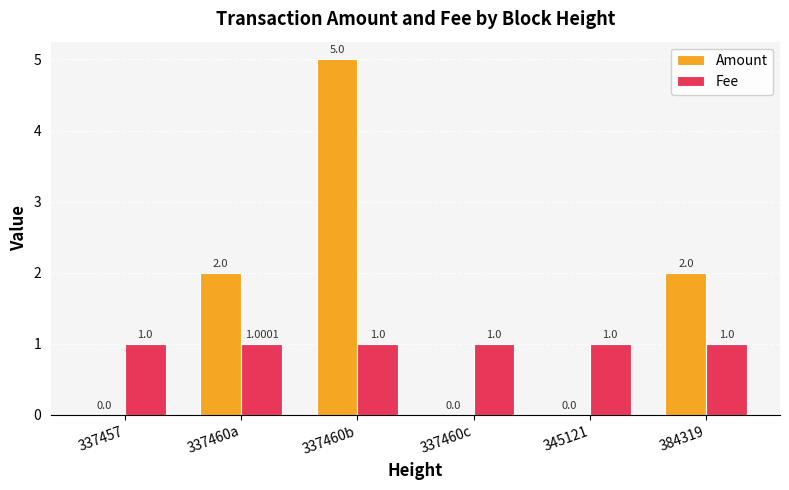

Between 345121 and 384319, which series saw the biggest shift?

Amount